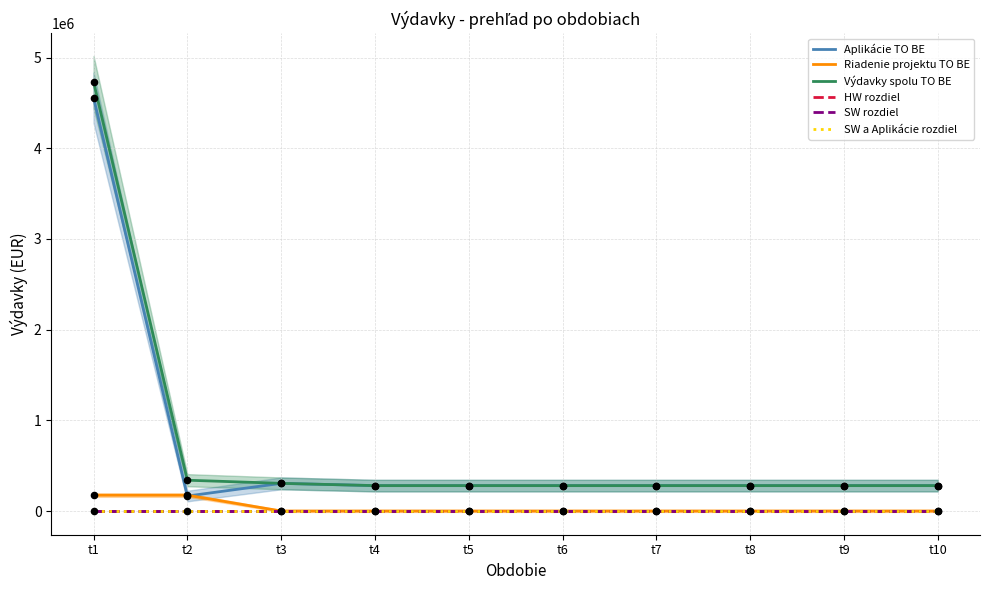

What is the total value across all series at t3?

610000